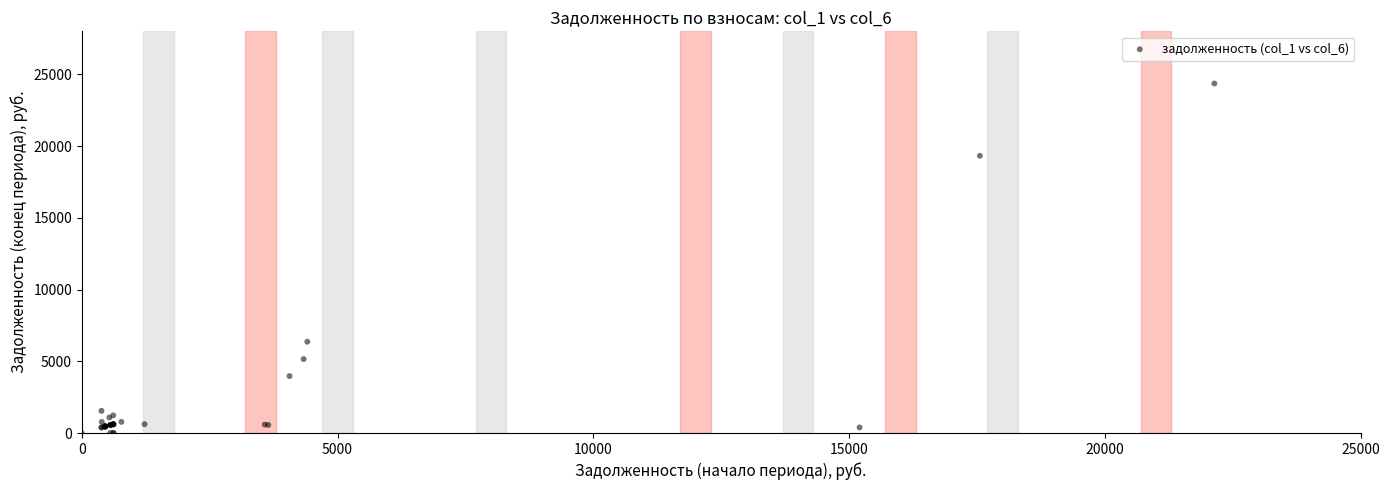

What Y value in the scatter plot is closest to 12181?

6365.5